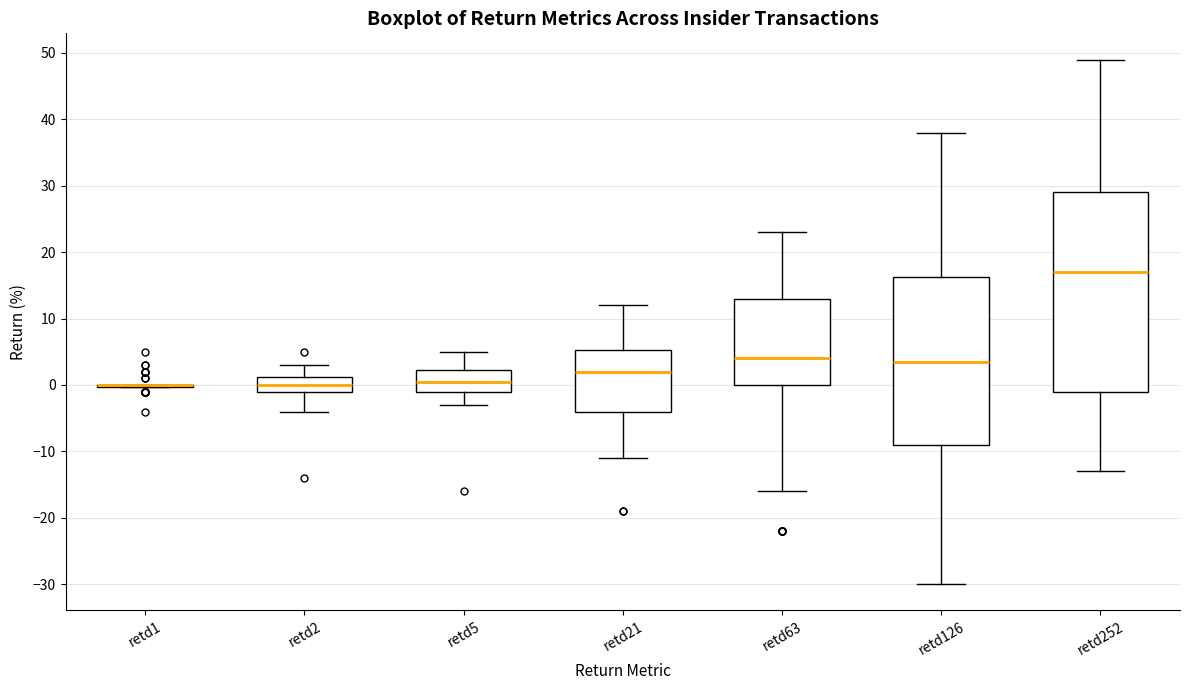

Reading left to right, read every box against the y-axis: the position of its median line, the range the box covers, and the ends of its whiskers. The values are not printed on the chart, so give them approximately, as read against the axis.

retd1: box collapsed to a line at 0, whiskers 0 to 0
retd2: median 0, box -1 to 1, whiskers -4 to 3
retd5: median 1, box -1 to 2, whiskers -3 to 5
retd21: median 2, box -4 to 5, whiskers -11 to 12
retd63: median 4, box 0 to 13, whiskers -16 to 23
retd126: median 4, box -9 to 16, whiskers -30 to 38
retd252: median 17, box -1 to 29, whiskers -13 to 49